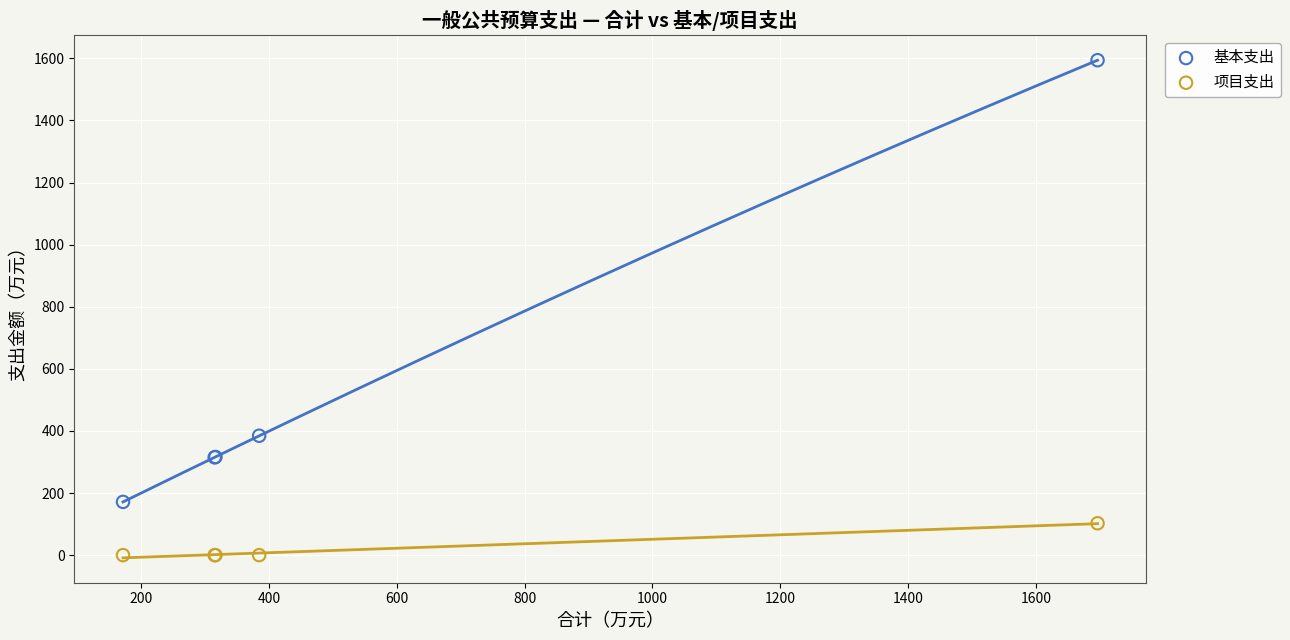

What are all the series names shown in the legend?

基本支出, 项目支出